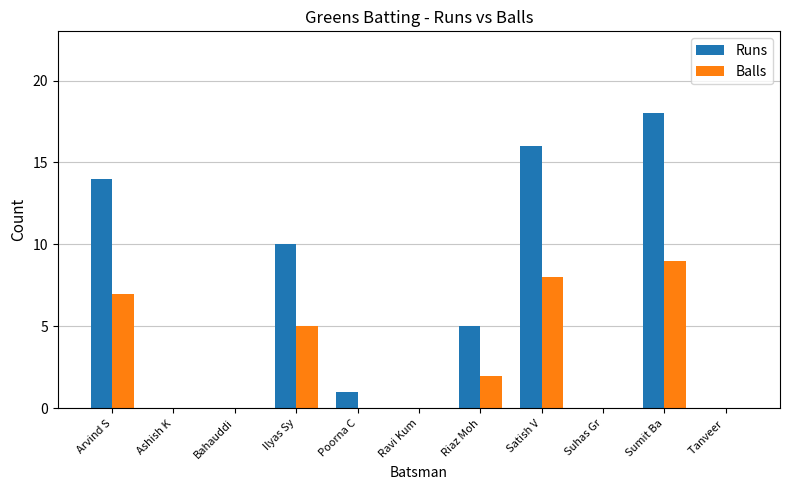

Is the value of Balls at Riaz Moh greater than the value of Runs at Tanveer ?

Yes